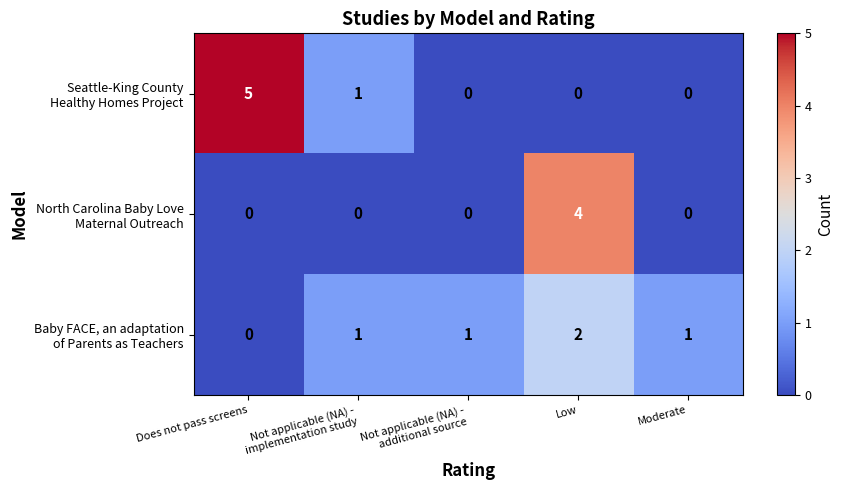

What is the greatest value displayed?

5